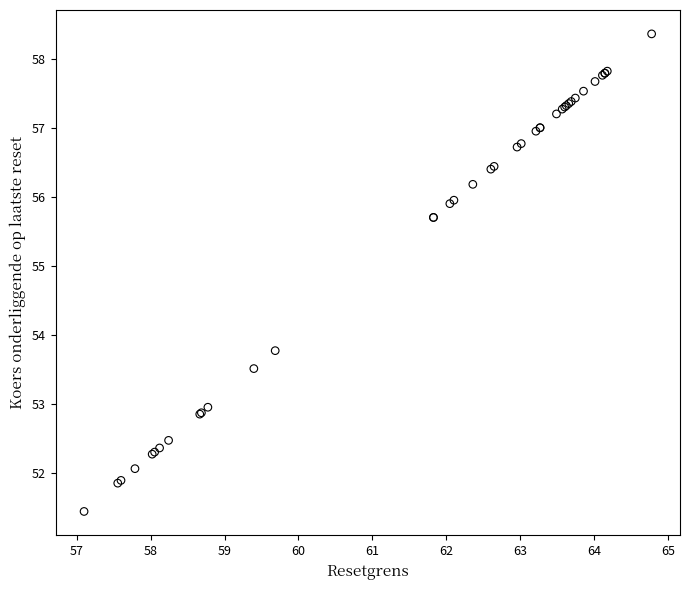

What Y value in the scatter plot is closest to 54?

53.8